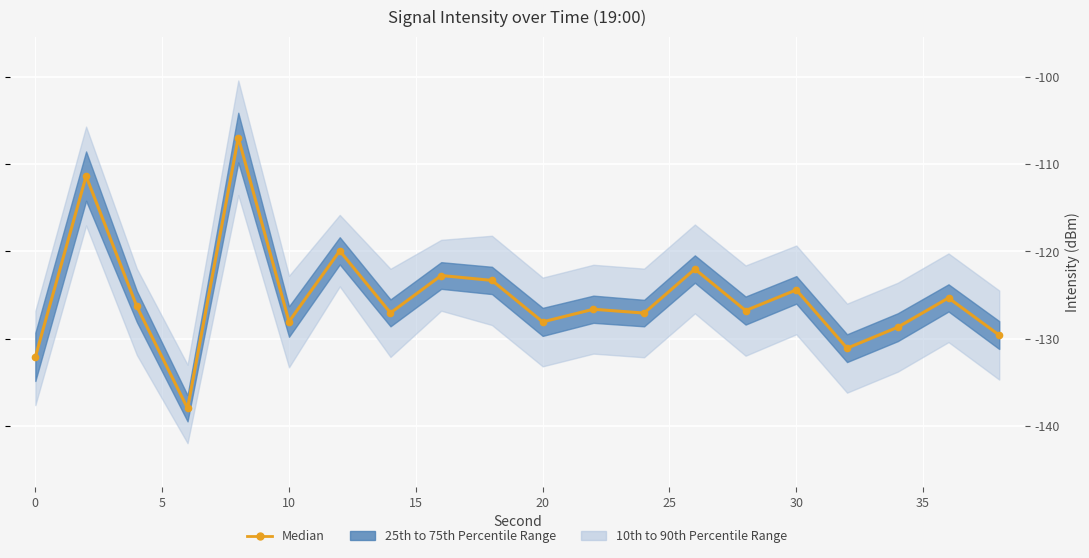

True or false: the data shows -48.9 at 11.

False